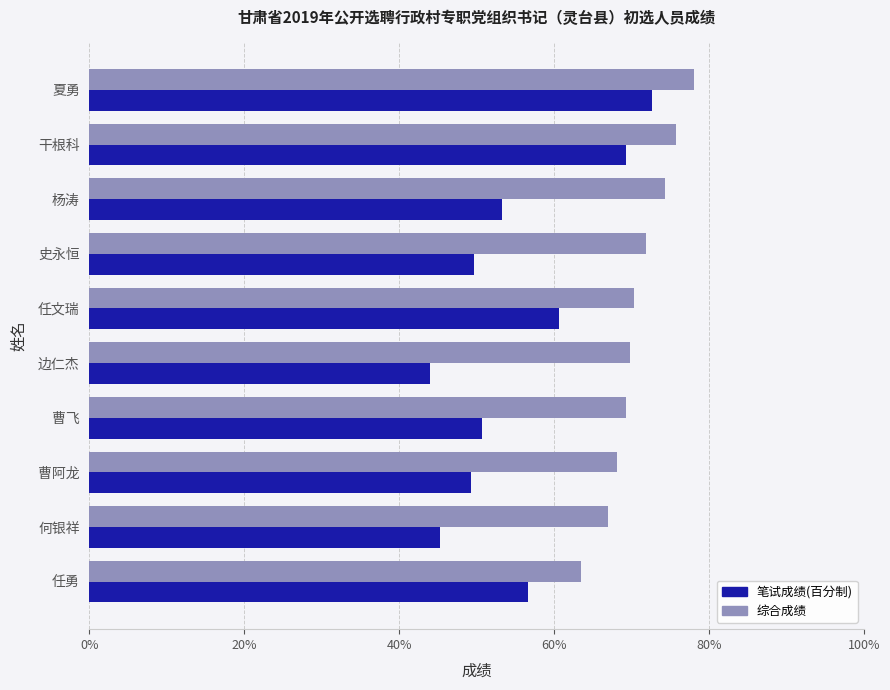

Which series has the widest spread of values?

笔试成绩(百分制)